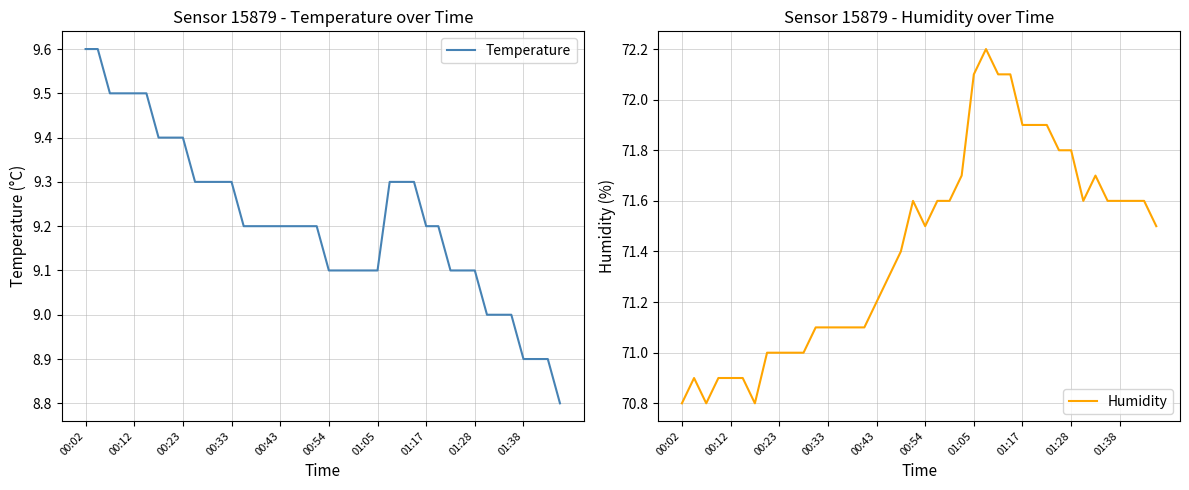

Which series has the largest range (max minus min)?

Humidity